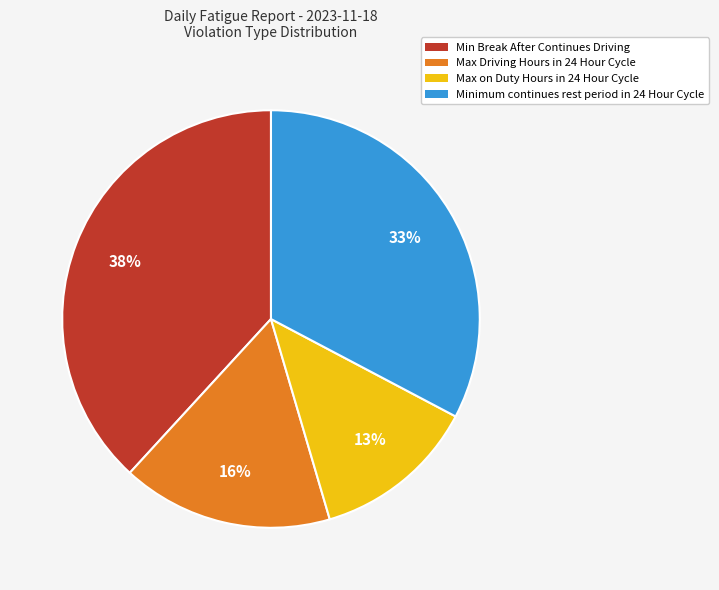

Rank the categories by value from highest to lowest.

Min Break After Continues Driving, Minimum continues rest period in 24 Hour Cycle, Max Driving Hours in 24 Hour Cycle, Max on Duty Hours in 24 Hour Cycle